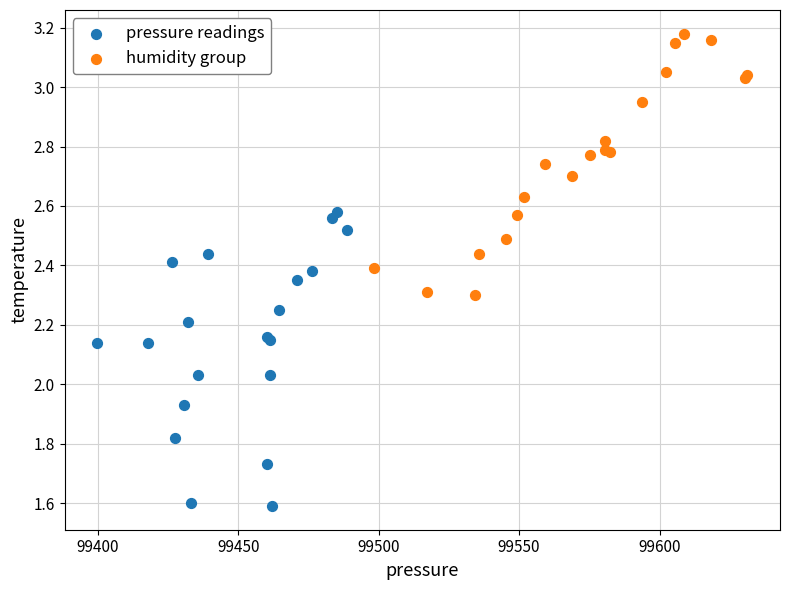

Which series has the widest spread of Y values?

pressure readings